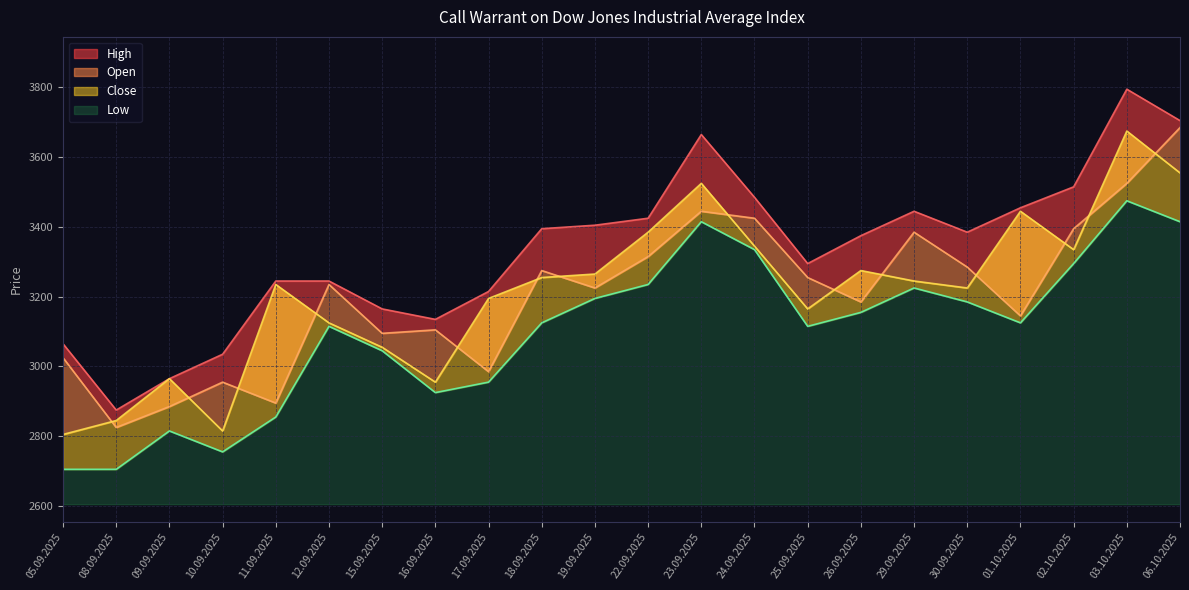

Where does the High series first go above 3385?

18.09.2025